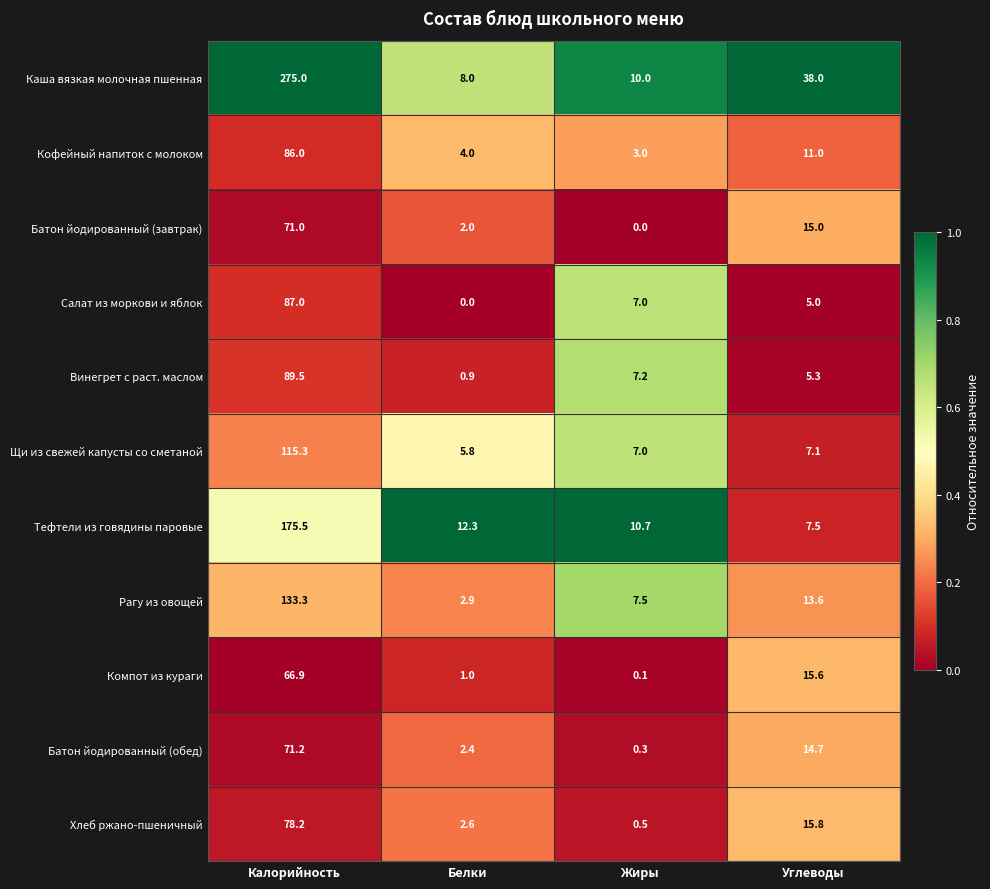

Which series has the largest total across all categories?

Каша вязкая молочная пшенная